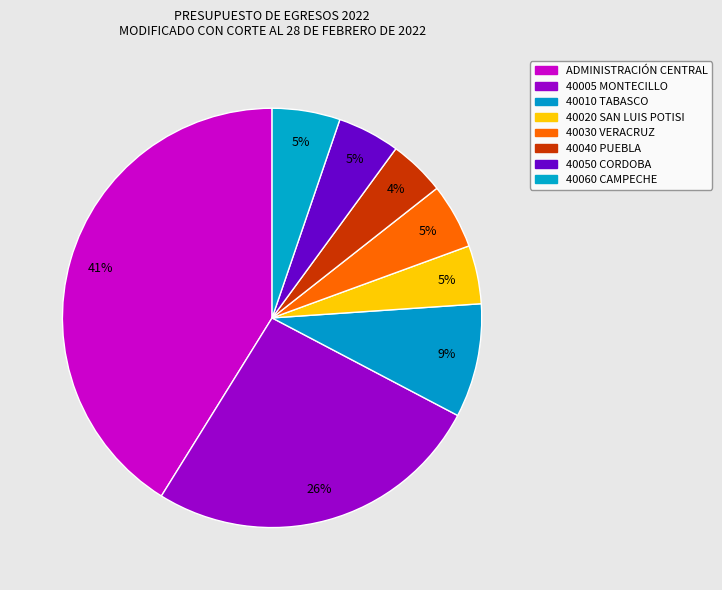

Does 40040 PUEBLA represent more than half of the total?

No